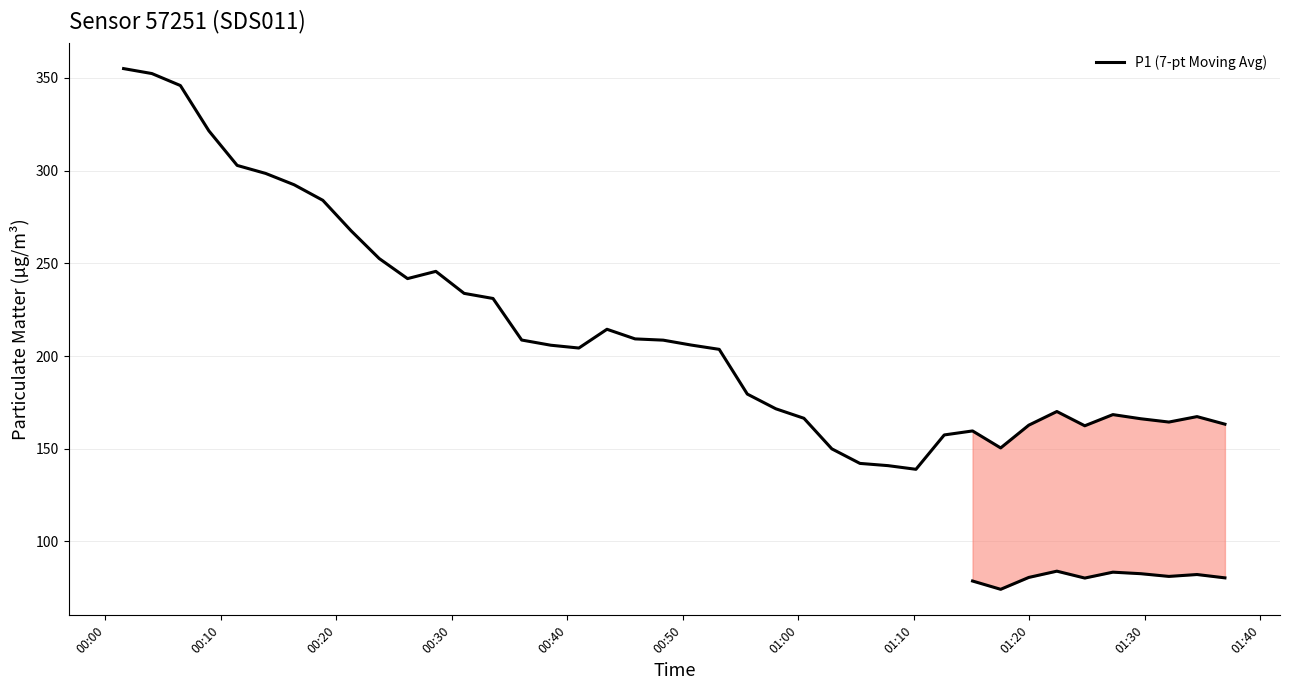

What is the greatest value displayed?

355.1